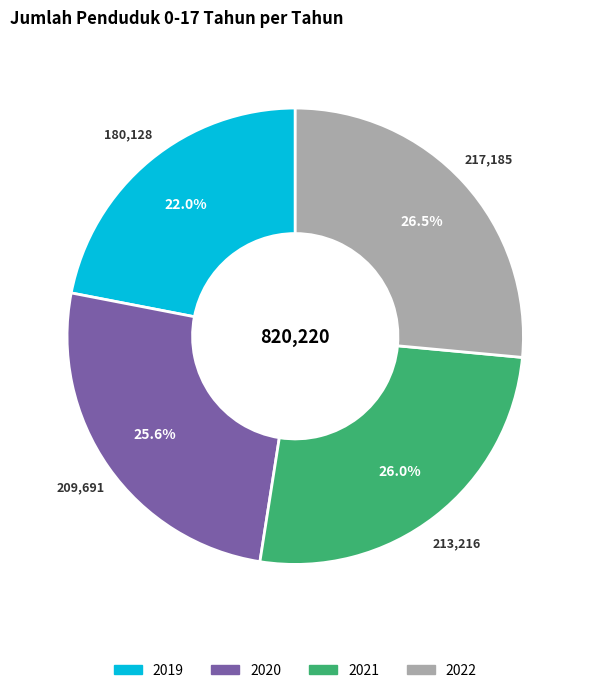

Does 2022 represent more than half of the total?

No